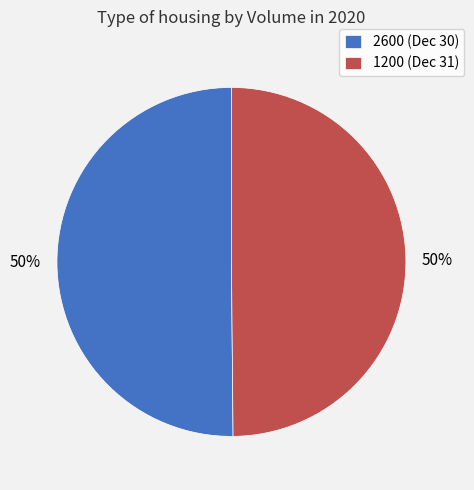

True or false: 1200 (Dec 31) accounts for 41% of the total.

False